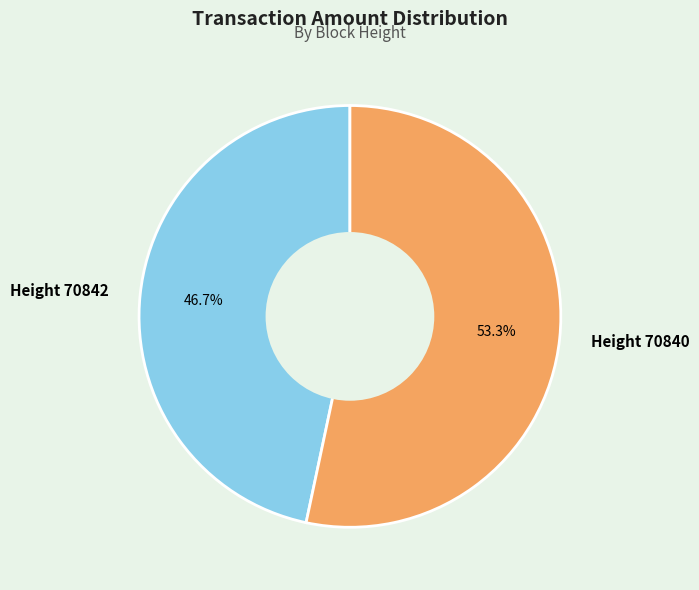

What percentage is the Height 70842 slice, to the nearest percent?

47%